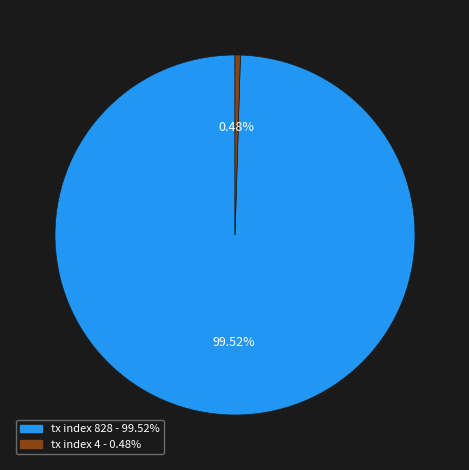

What is the majority slice?

tx index 828